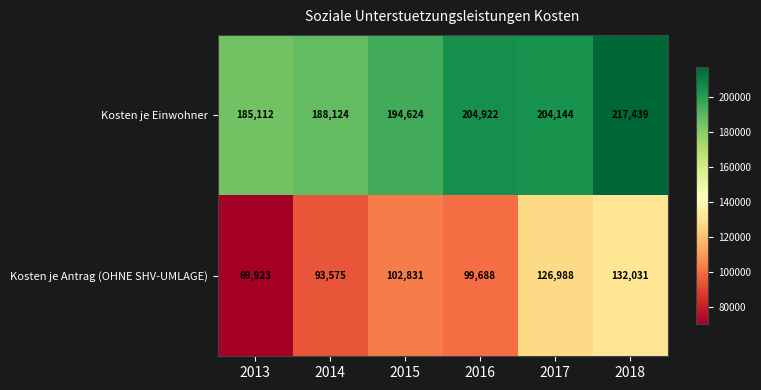

Which label corresponds to the largest value in the chart?

2018